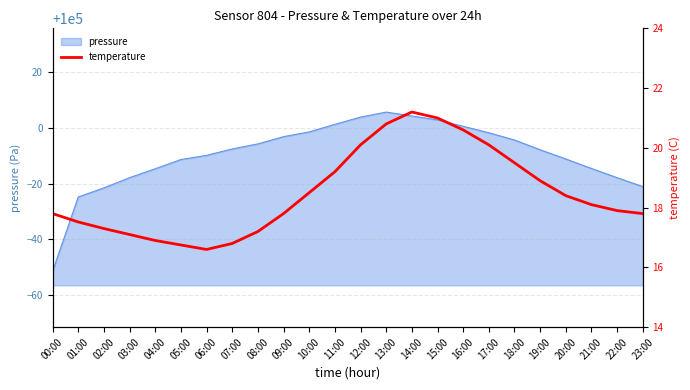

What is the label of the 18th point from the right?

06:00